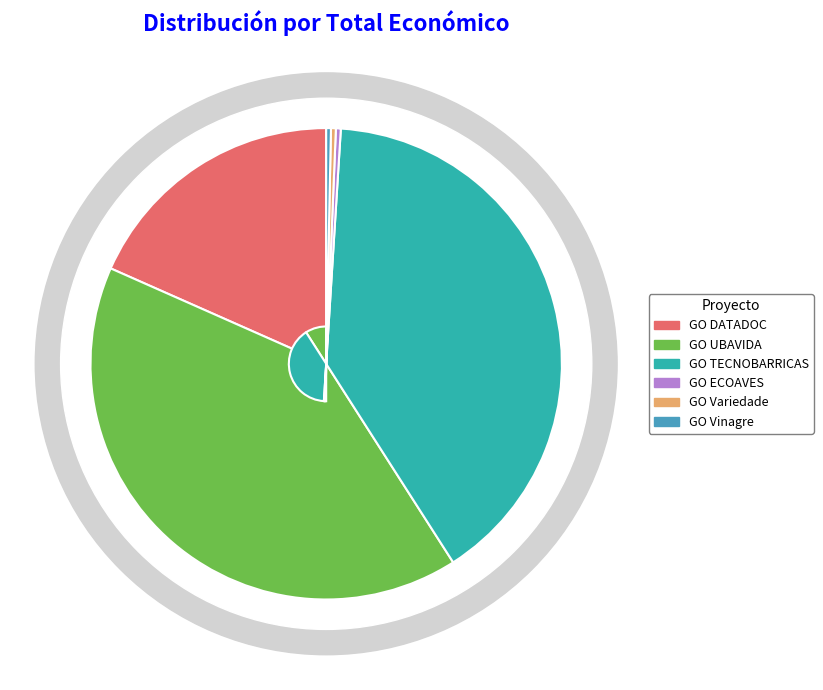

Approximately how many times larger is the value at GO TECNOBARRICAS compared to GO DATADOC?

2.2